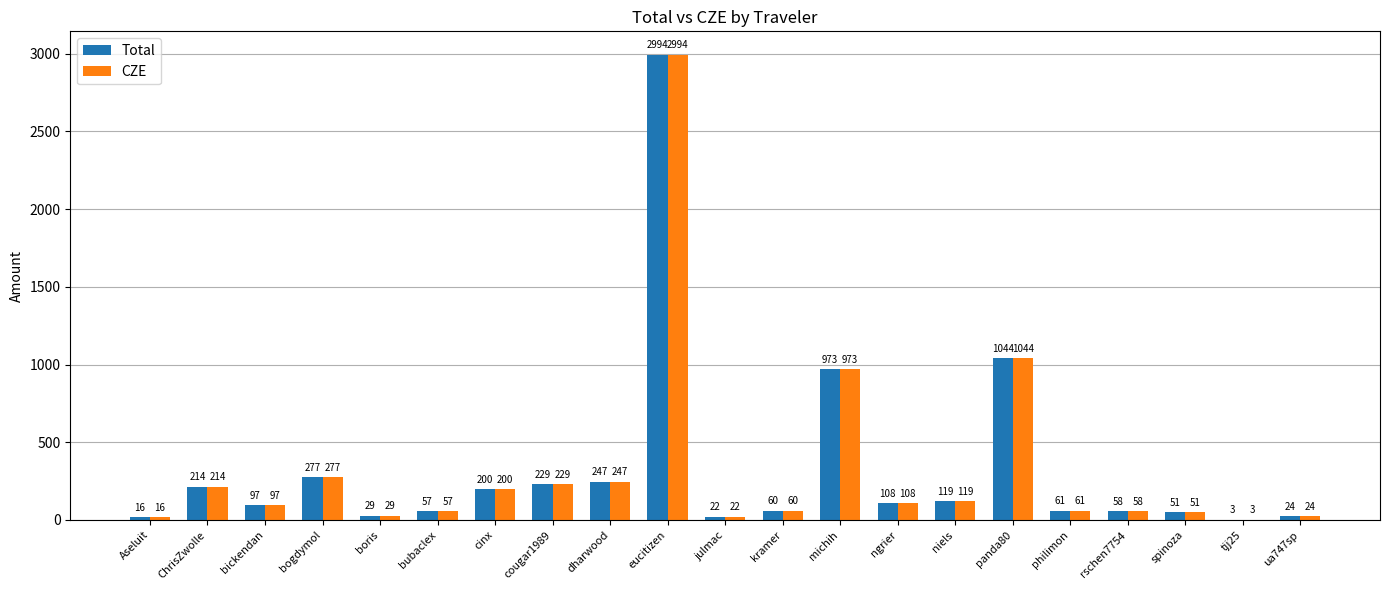

At which category is the sum across all series the highest?

eucitizen